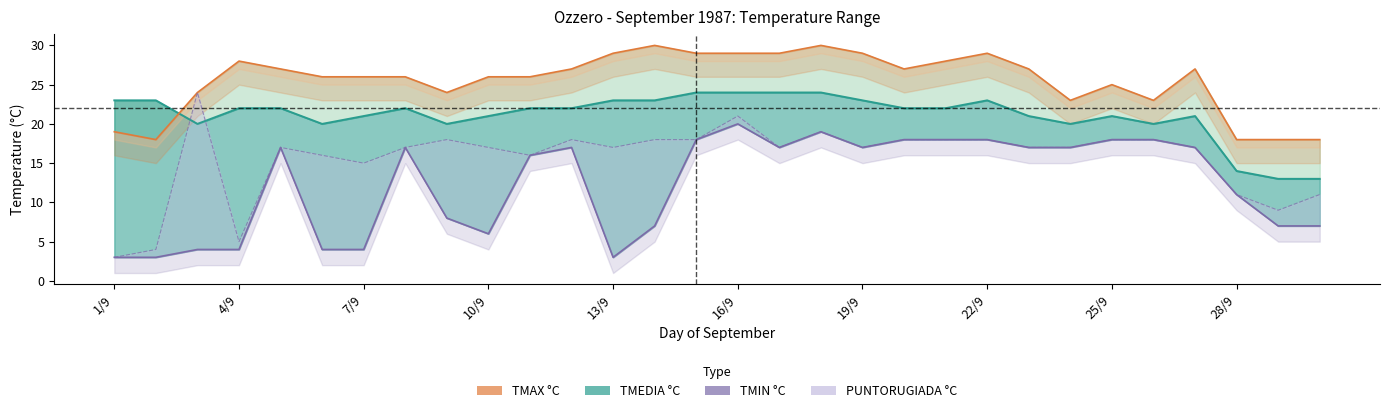

Is the value of PUNTORUGIADA °C at 19/9 greater than the value of TMEDIA °C at 1/9?

No